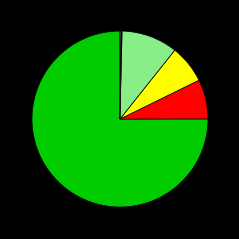

Does any single category account for the majority?

Yes